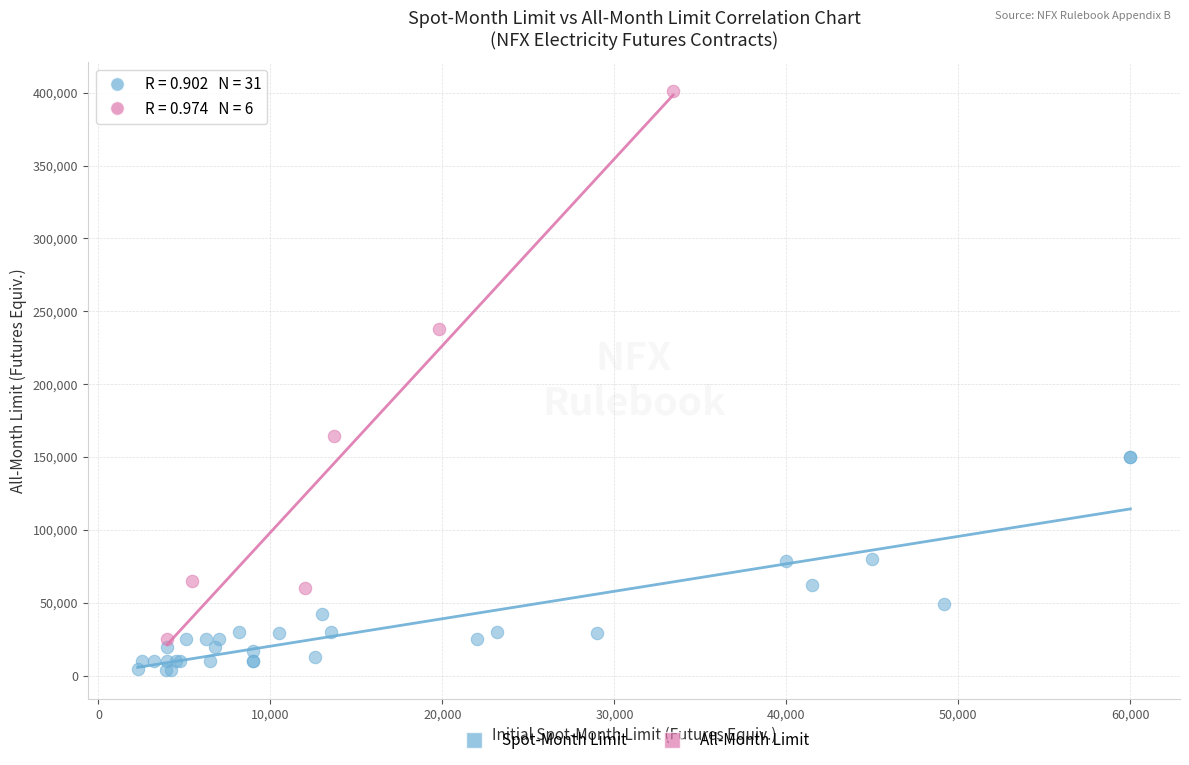

Which series contains the lowest Y value?

Spot-Month Limit